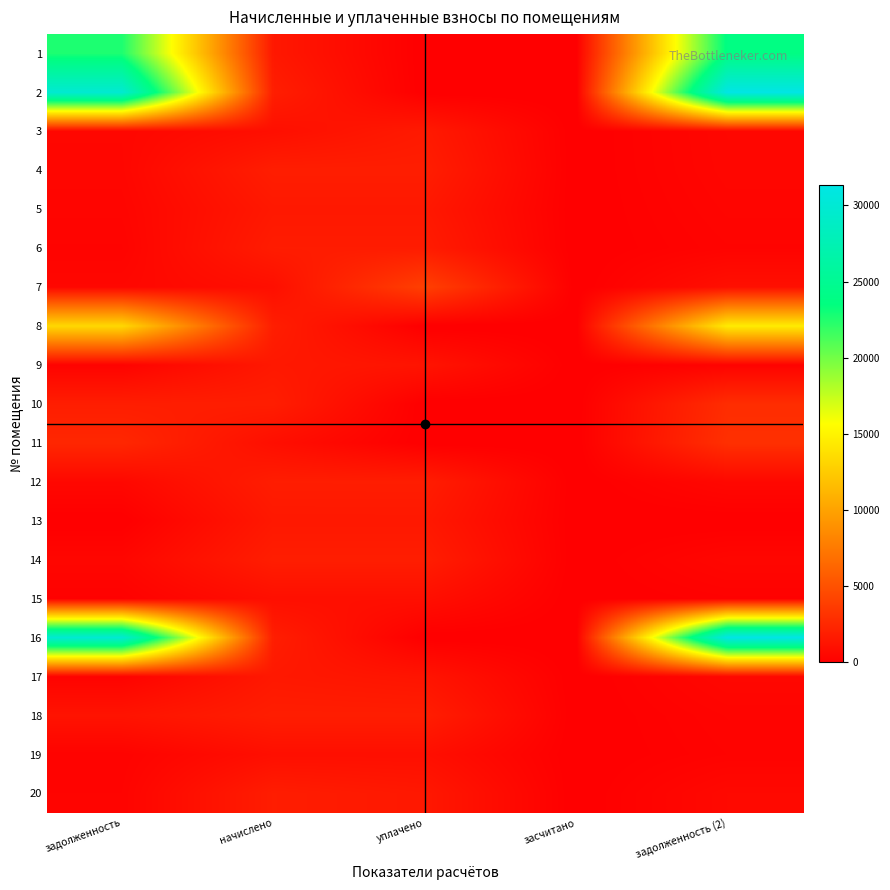

What is the total value across all series at начислено?

31345.3